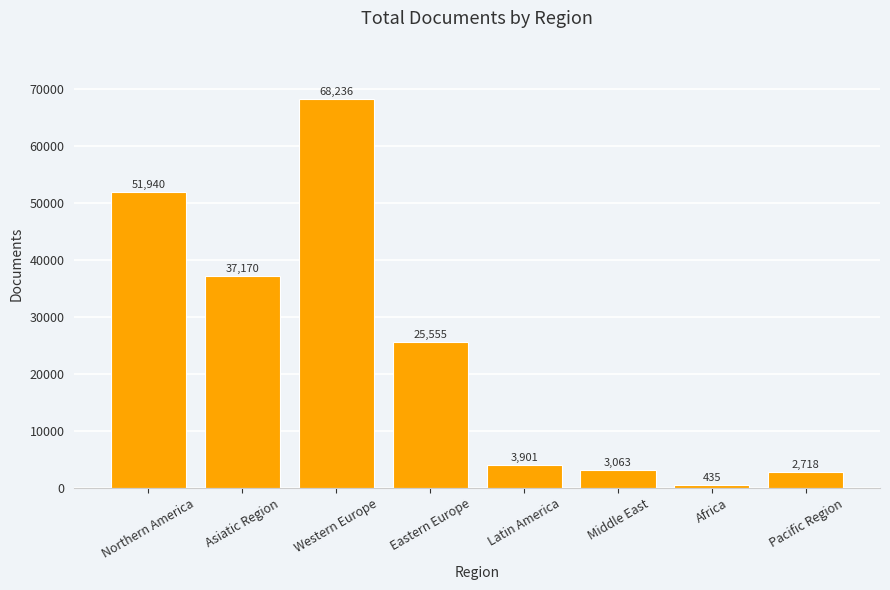

Reading right to left, transcribe all the data shown in this chart.

2718	435	3063	3901	25555	68236	37170	51940